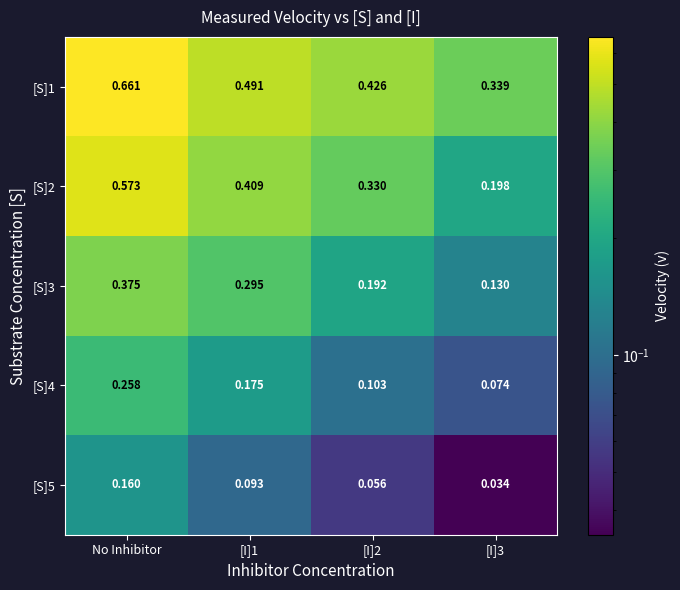

Is the value of [S]3 at No Inhibitor greater than the value of [S]4 at [I]2?

Yes